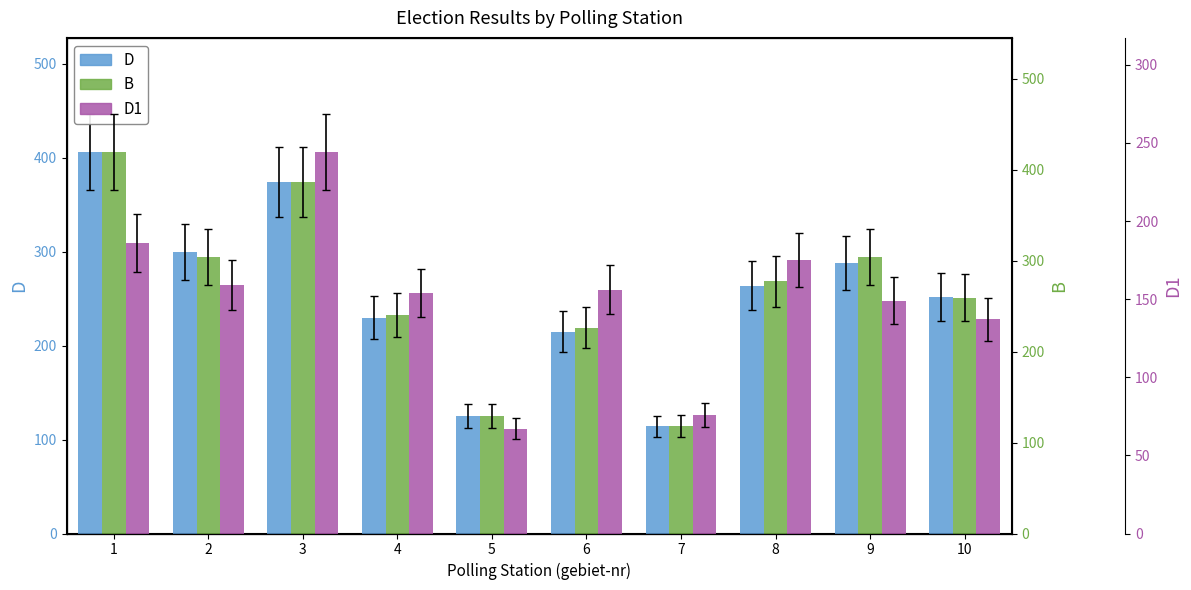

What is the value of the D bar at the 1st from the left?

406